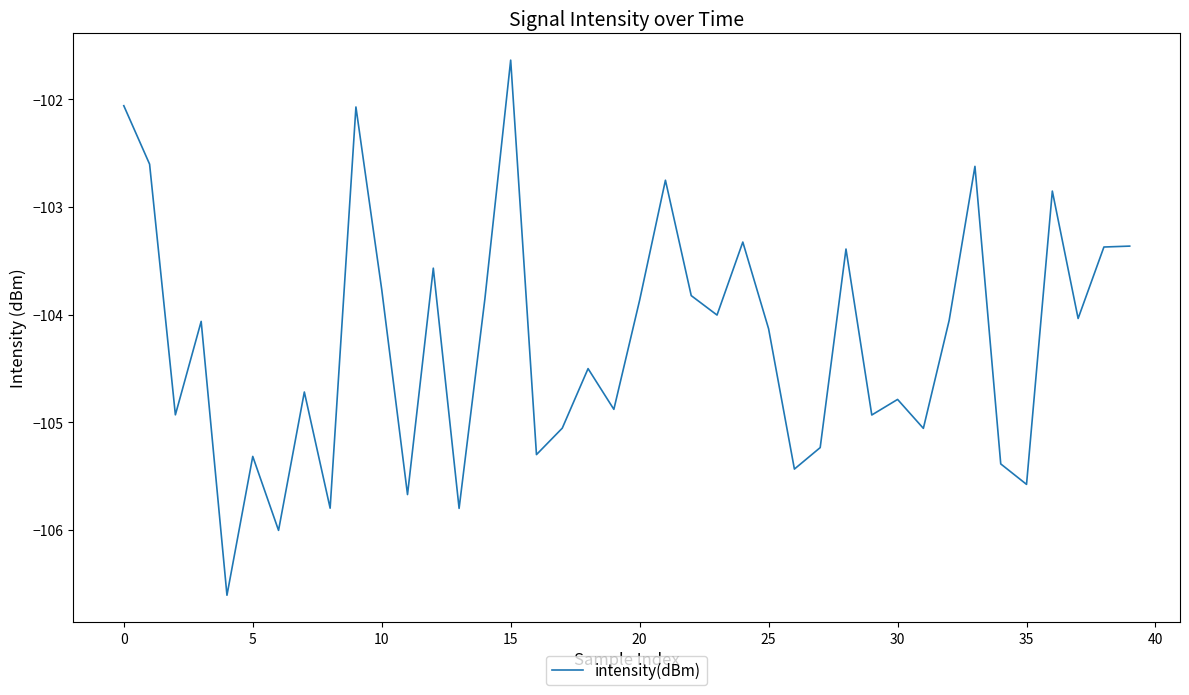

What is the smallest value displayed?

-106.6